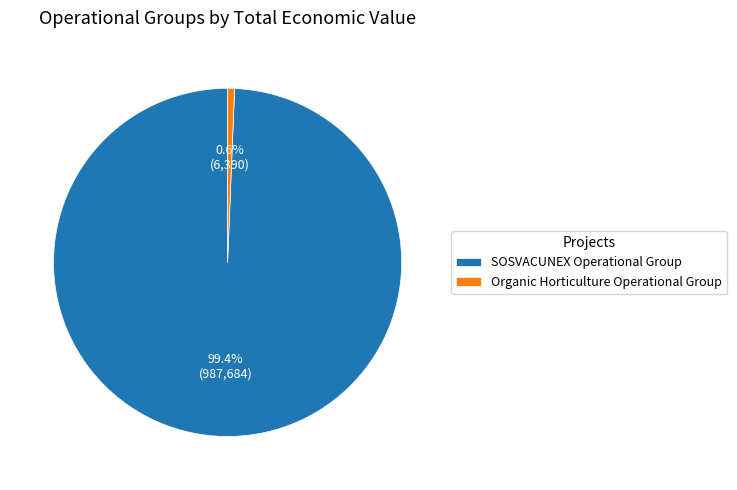

To the nearest percent, what is the average slice percentage?

50%